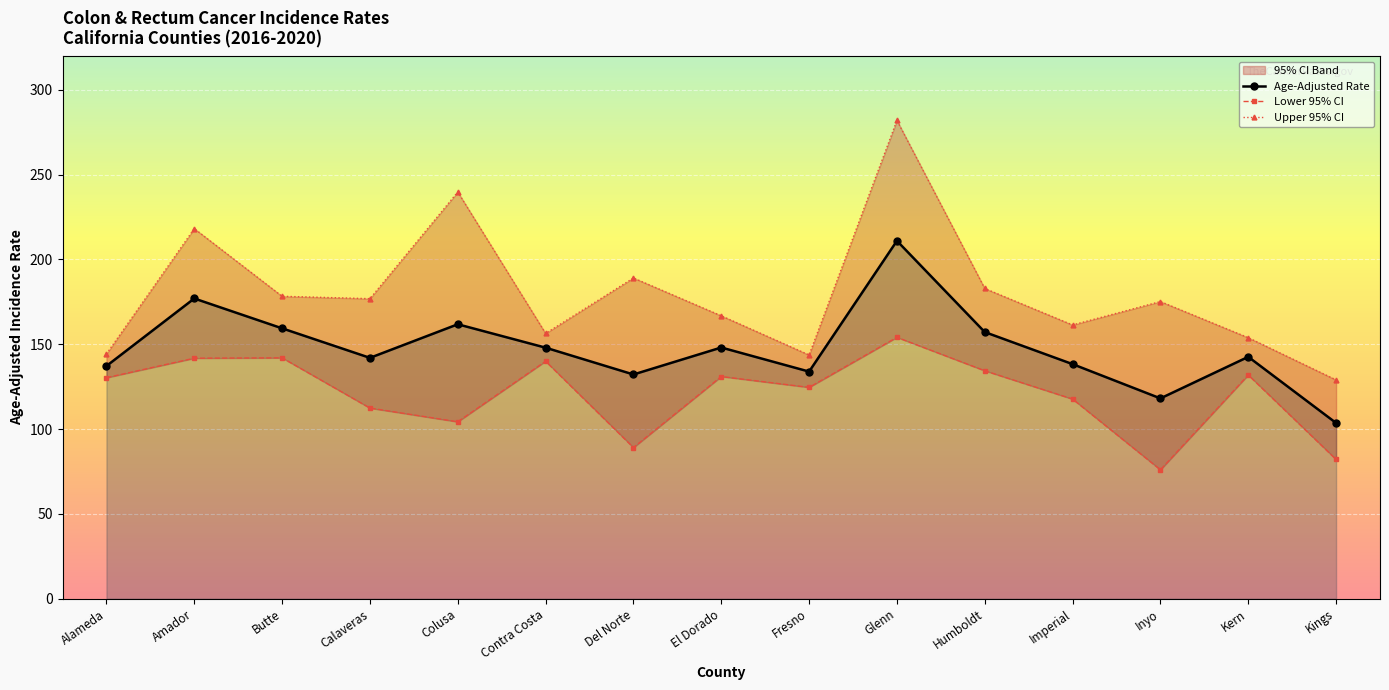

Is it true that Lower 95% CI equals 140.0 at Contra Costa?

True